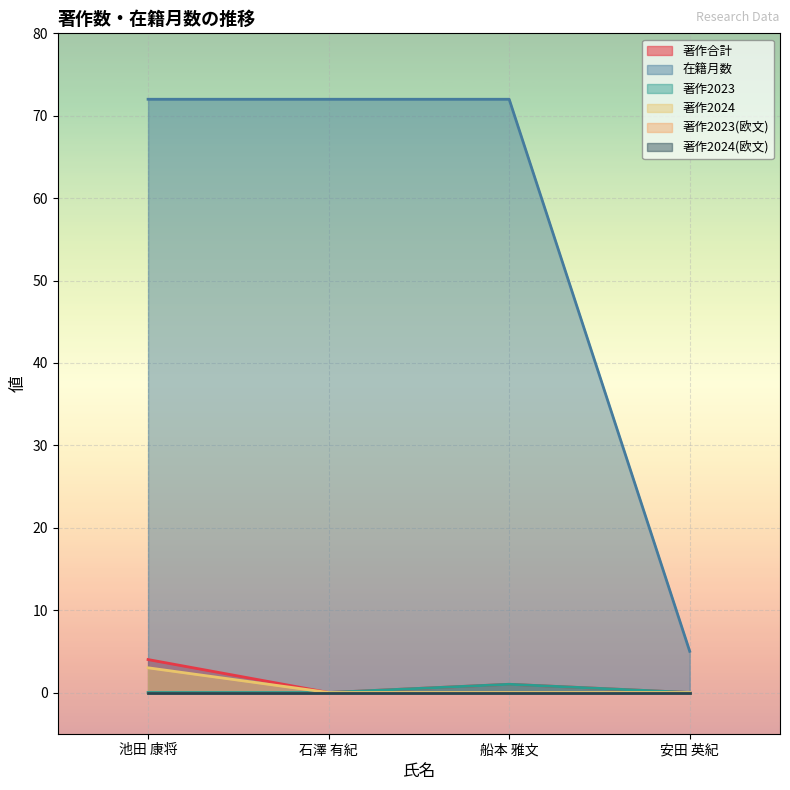

At which category is the sum across all series the highest?

池田 康将